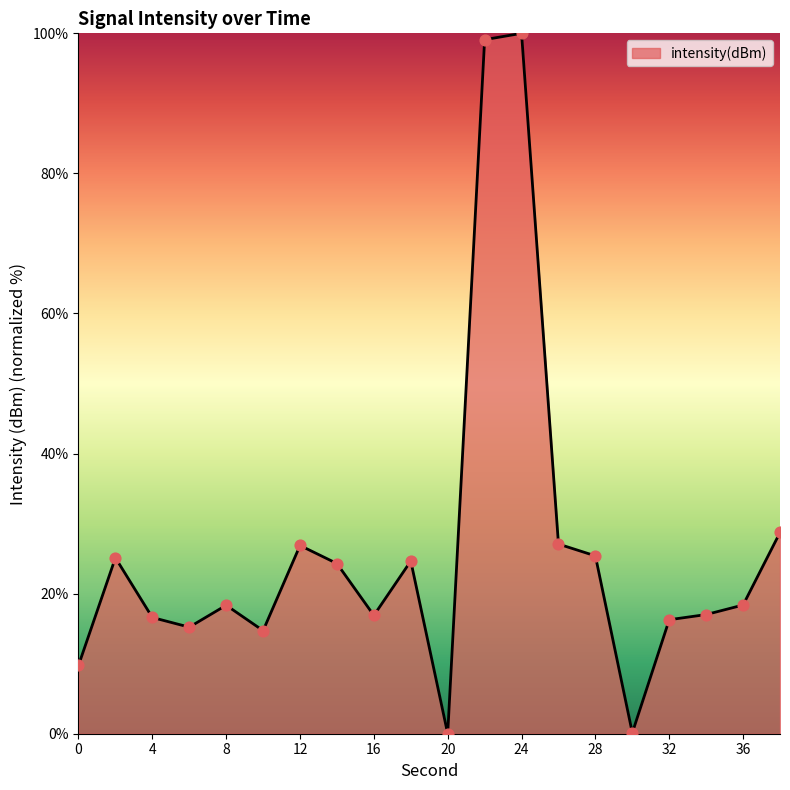

What is the maximum value shown in the chart?

100.0